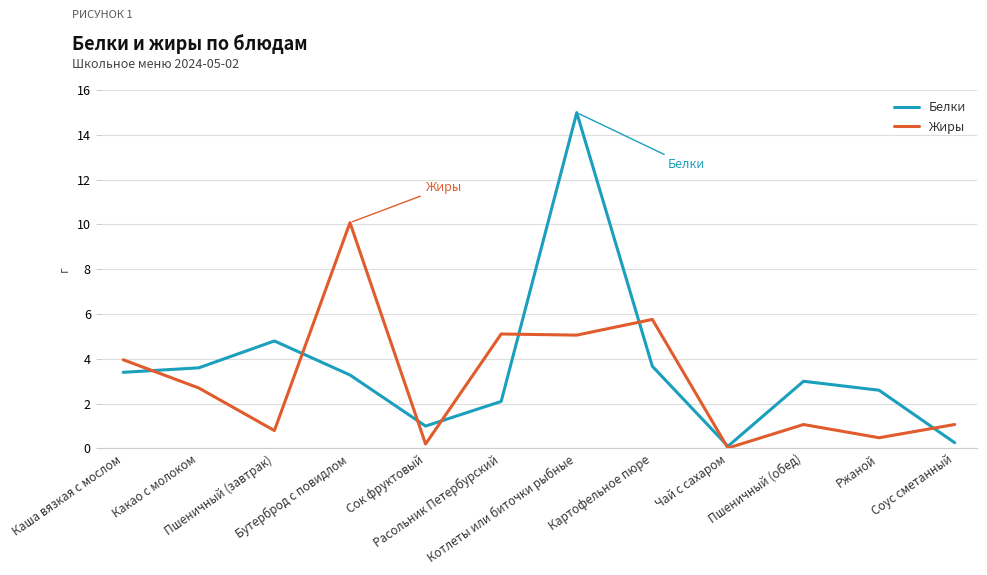

Which series has the largest range (max minus min)?

Белки